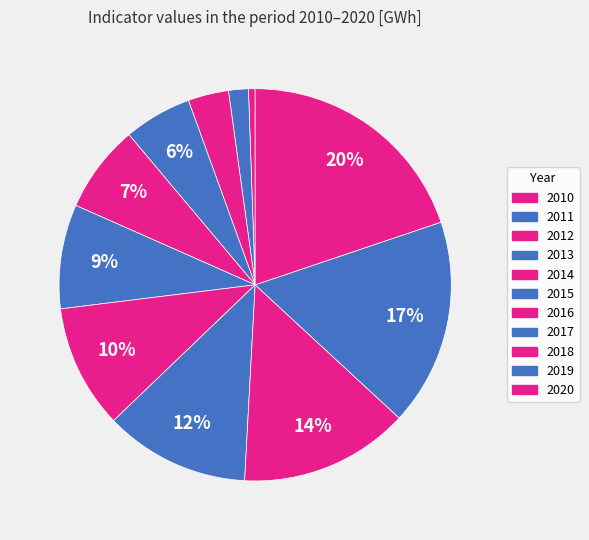

True or false: 2020 accounts for 9% of the total.

False